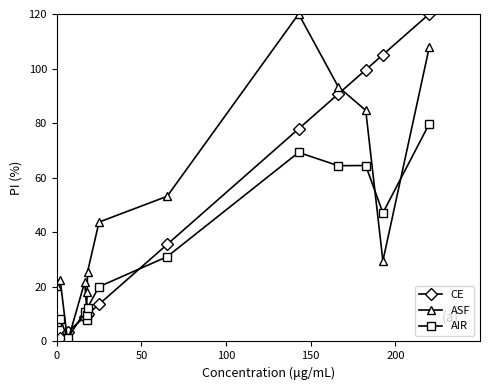

What is the value of the ASF point at the 9th from the left?

53.2